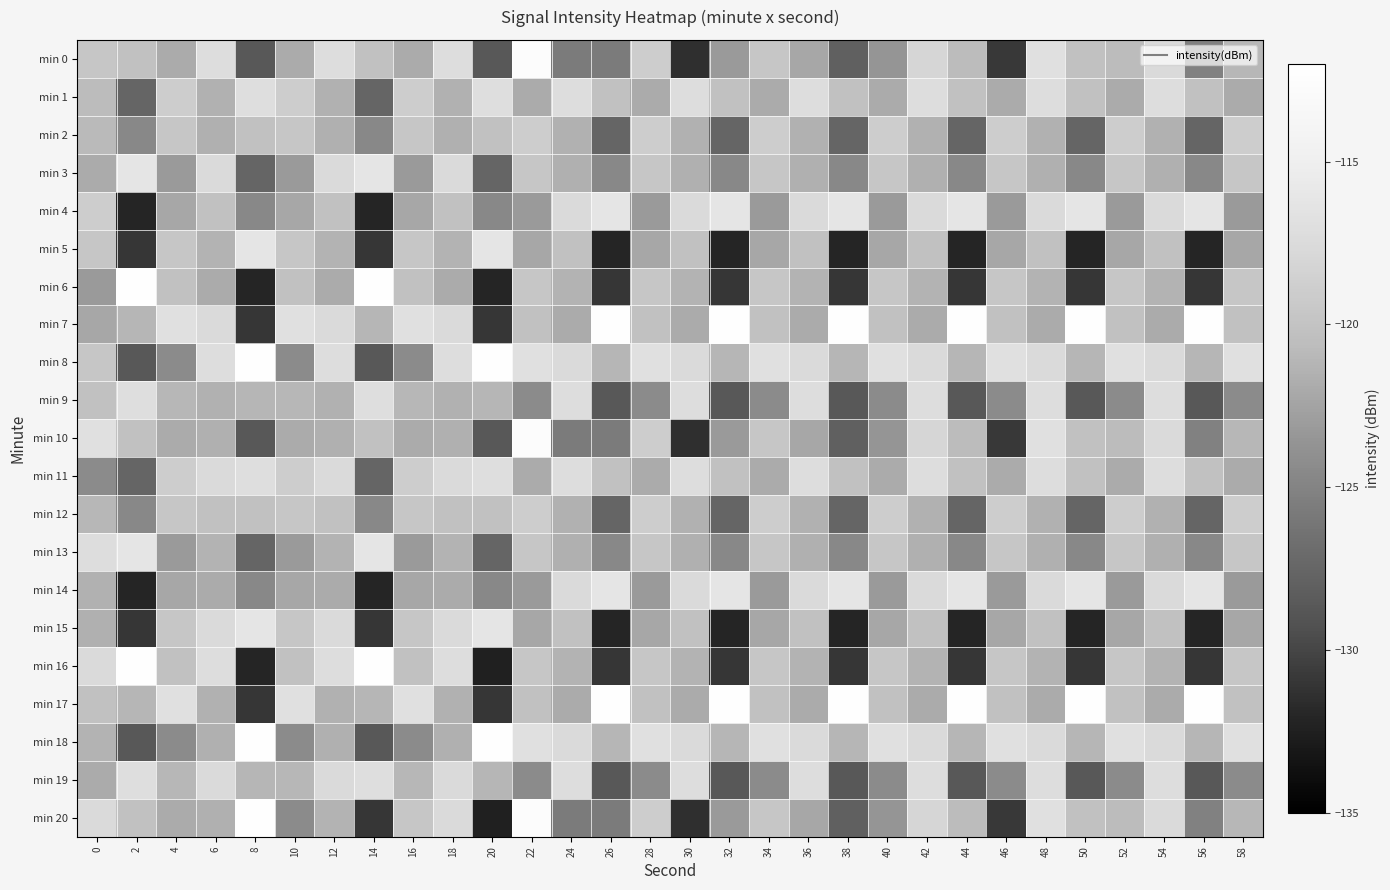

How many series are shown in this chart?

21